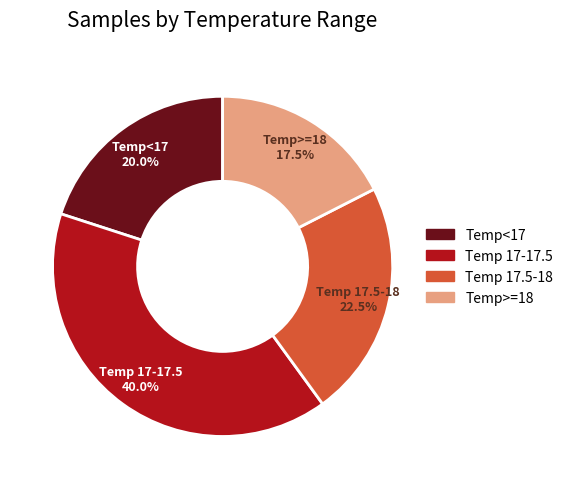

Rank the categories by value from lowest to highest.

Temp>=18, Temp<17, Temp 17.5-18, Temp 17-17.5